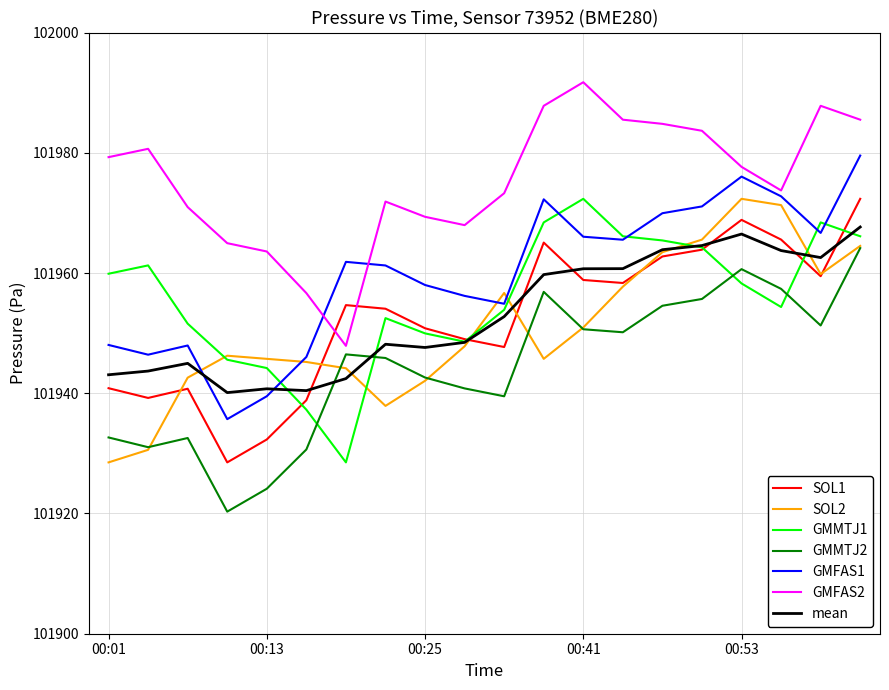

After their last crossing, which series has the higher values: GMMTJ2 or mean?

mean